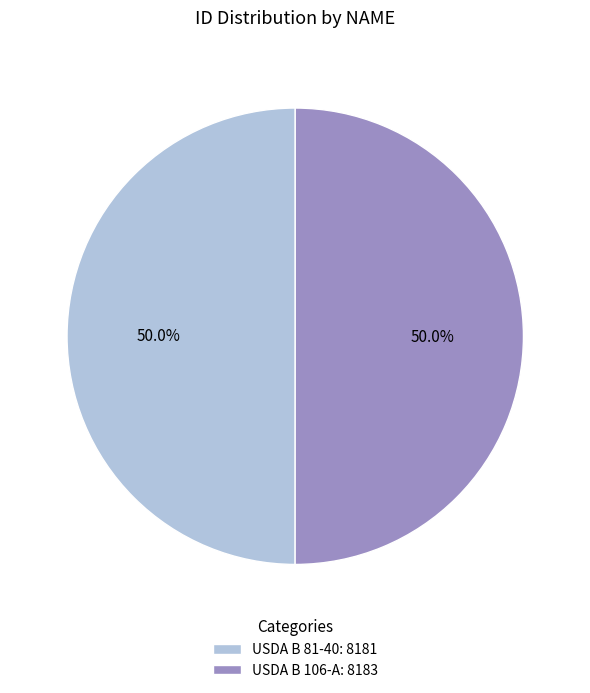

Approximately how many times larger is the value at USDA B 106-A: 8183 compared to USDA B 81-40: 8181?

1.0